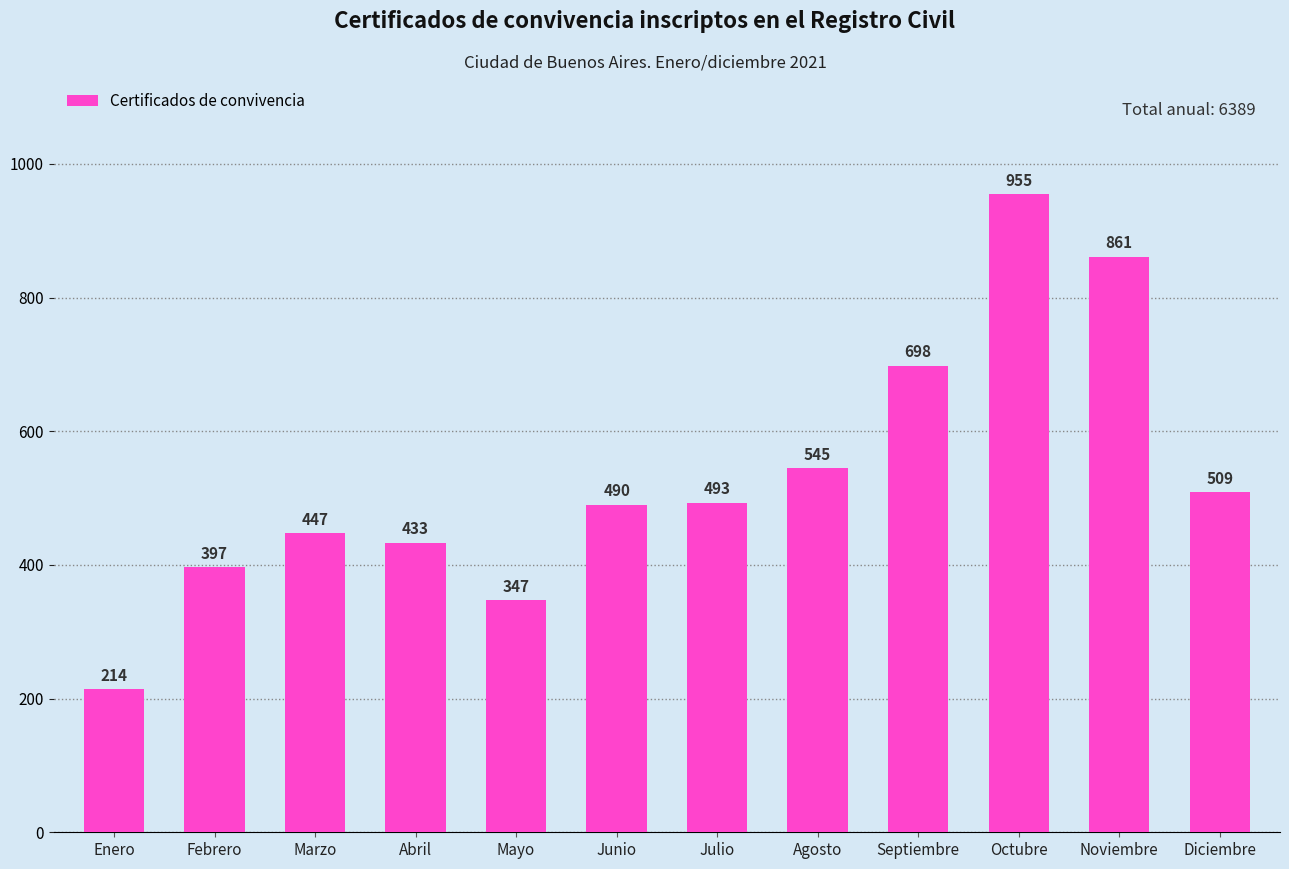

Which category has the highest value across all series?

Octubre